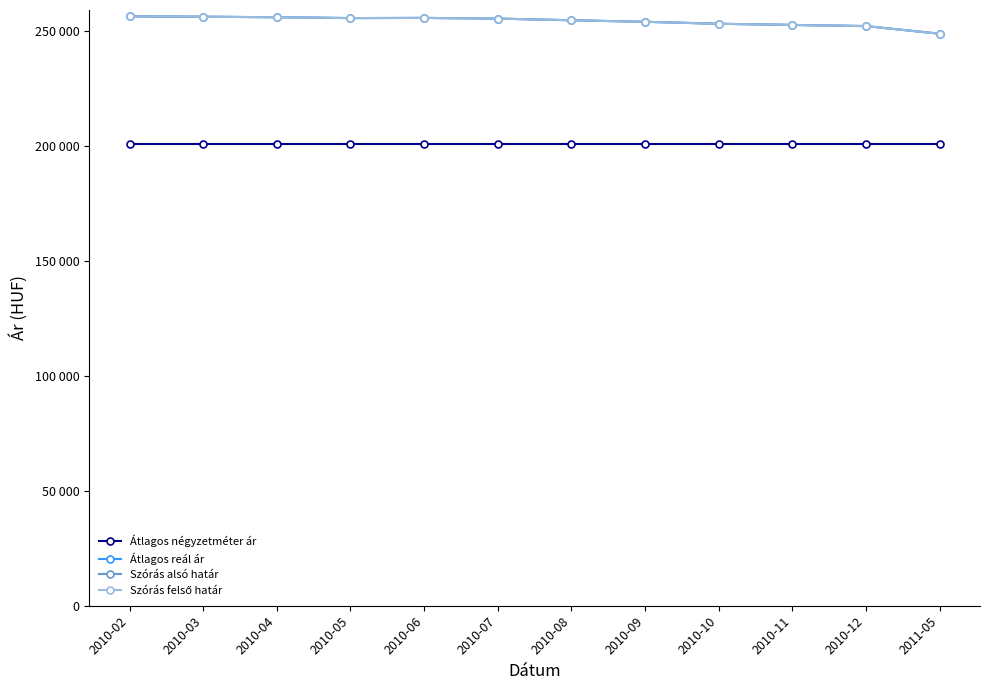

Is this an area chart (filled region under the line)?

No